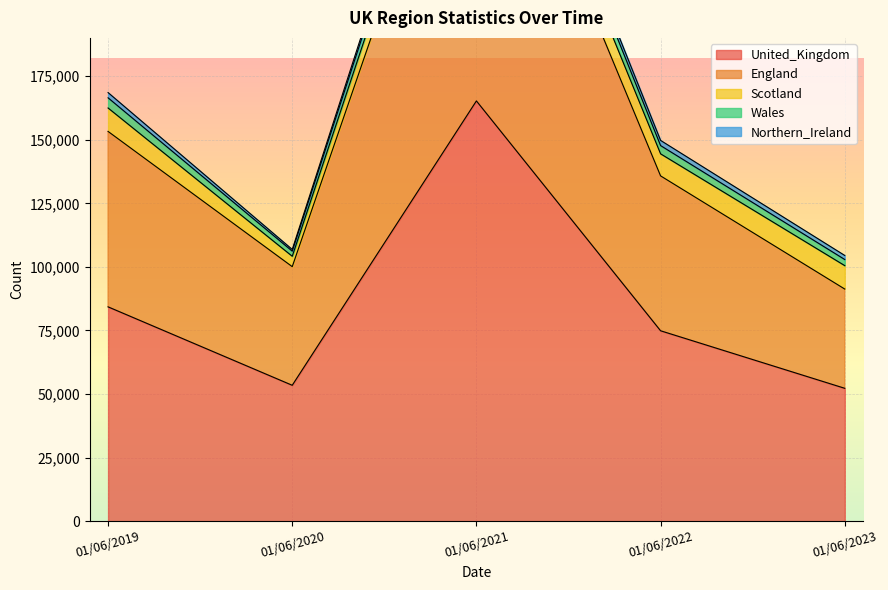

What is the value of the United_Kingdom point at the 1st from the left?

84287.0